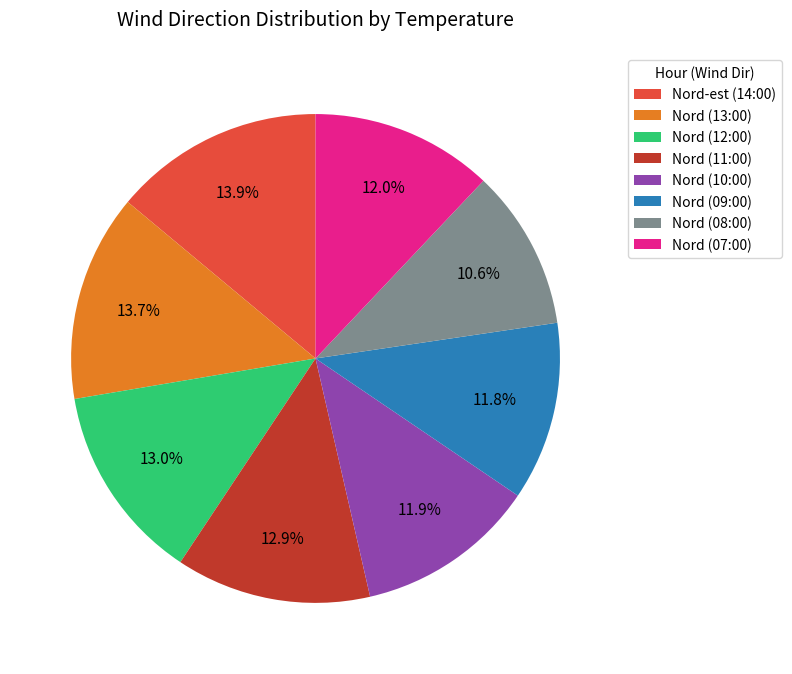

What is the ratio of the value at Nord (10:00) to the value at Nord (11:00)?

0.9